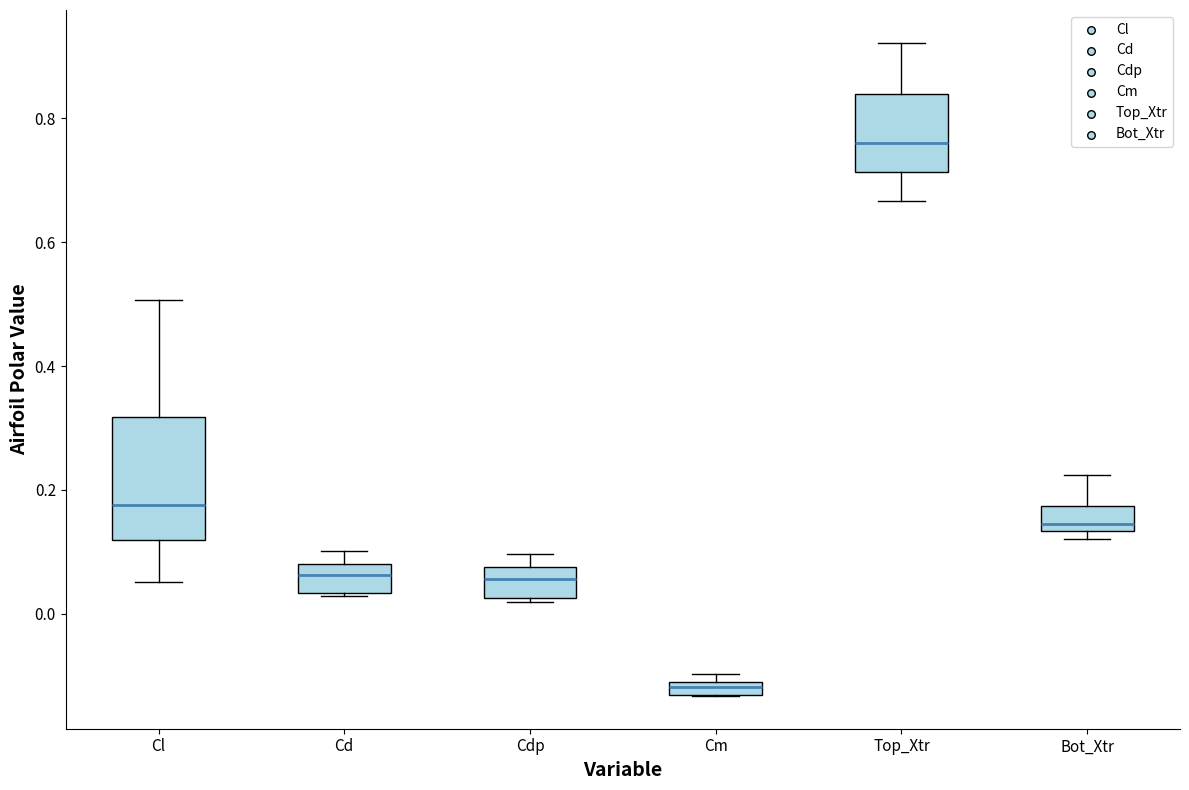

Which box has the lowest median line?

Cm